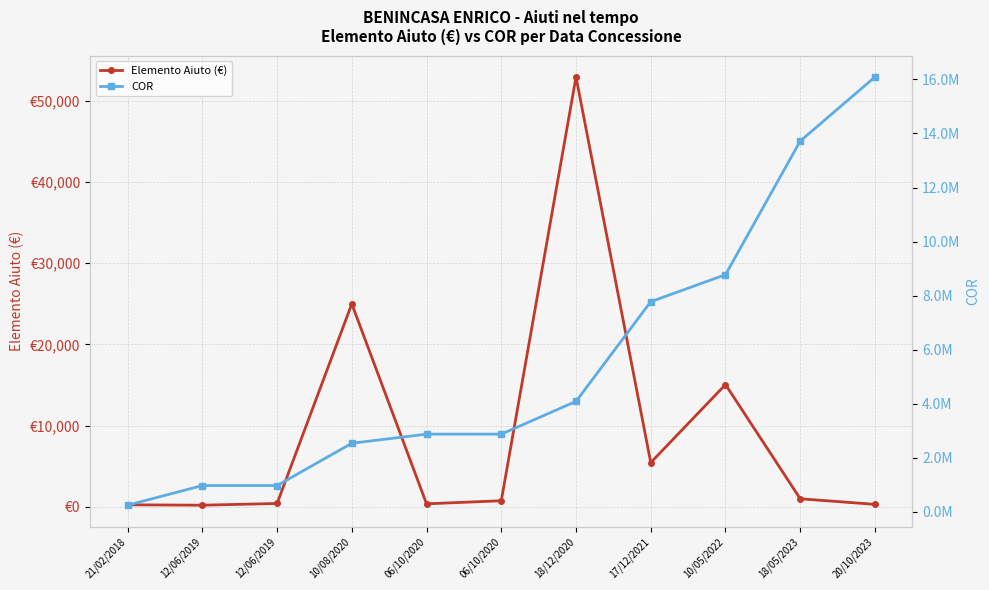

Which series changed the most between 18/05/2023 and 20/10/2023?

COR